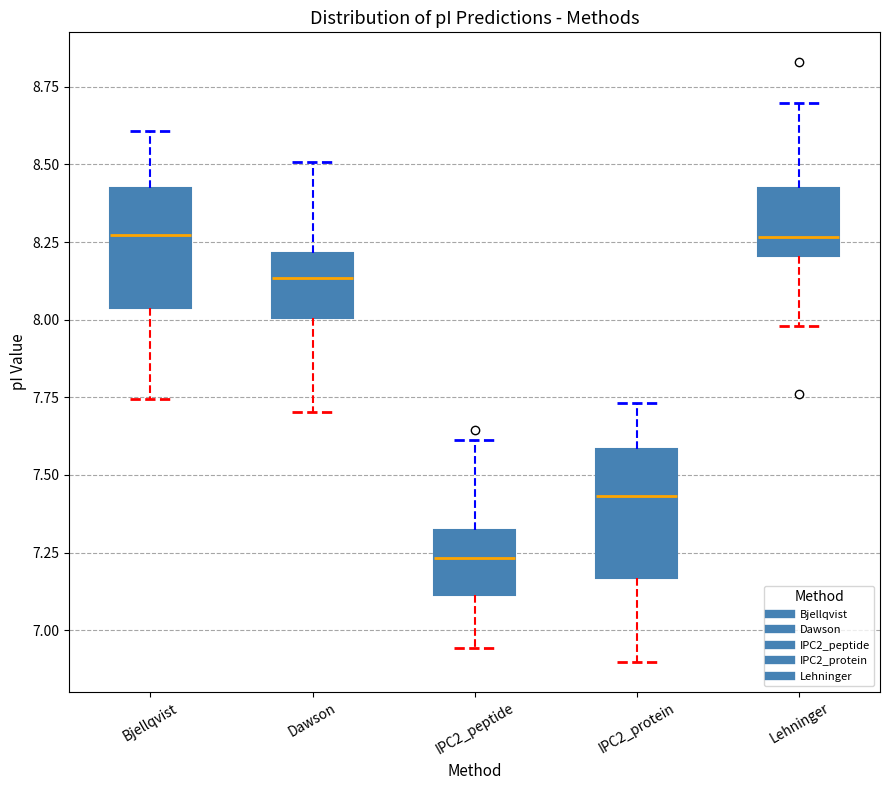

Reading left to right, read every box against the y-axis: the position of its median line, the range the box covers, and the ends of its whiskers. The values are not printed on the chart, so give them approximately, as read against the axis.

Bjellqvist: median 8.25, box 8.05 to 8.40, whiskers 7.75 to 8.60
Dawson: median 8.15, box 8.00 to 8.20, whiskers 7.70 to 8.50
IPC2_peptide: median 7.25, box 7.10 to 7.30, whiskers 6.95 to 7.60
IPC2_protein: median 7.45, box 7.15 to 7.60, whiskers 6.90 to 7.75
Lehninger: median 8.25, box 8.20 to 8.40, whiskers 8.00 to 8.70